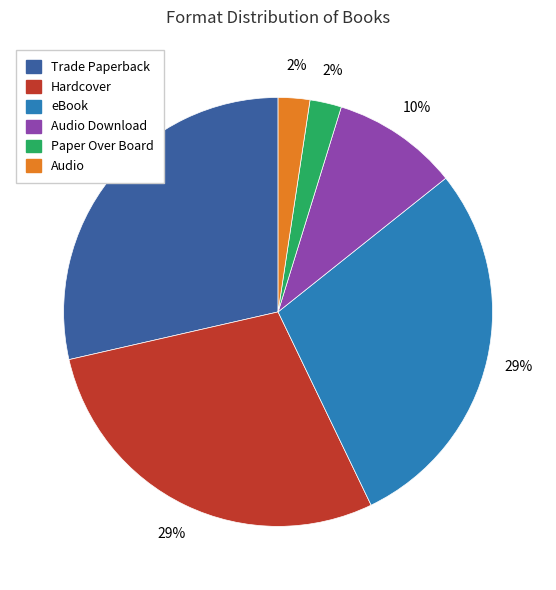

Combined, do Audio Download and Hardcover account for over 50%?

No